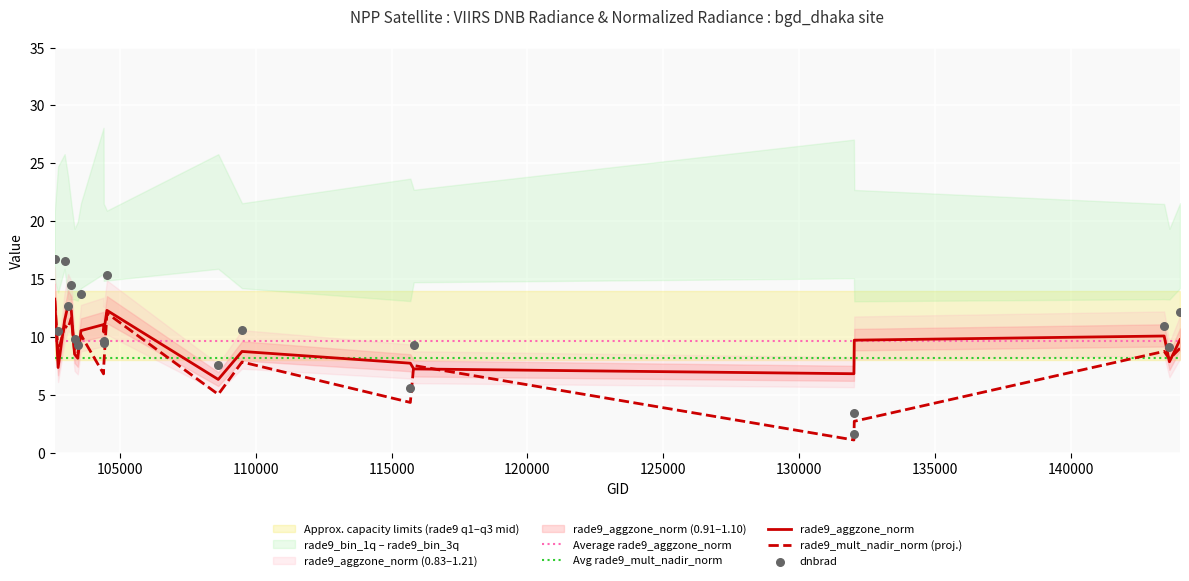

What is the highest value of the Average rade9_aggzone_norm series?

9.6